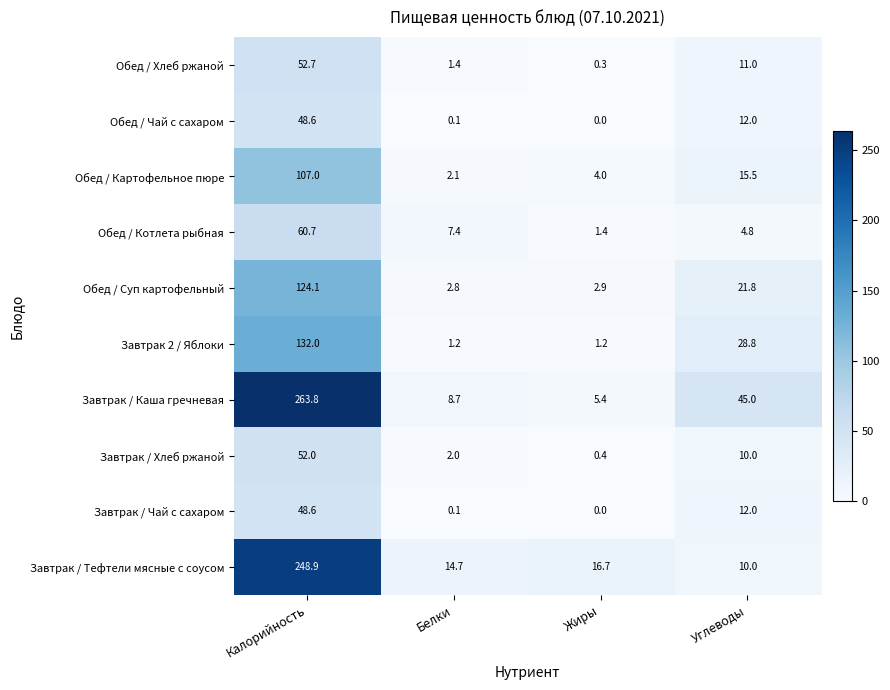

What is the difference between the maximum and minimum values in the Обед / Чай с сахаром series?

48.6